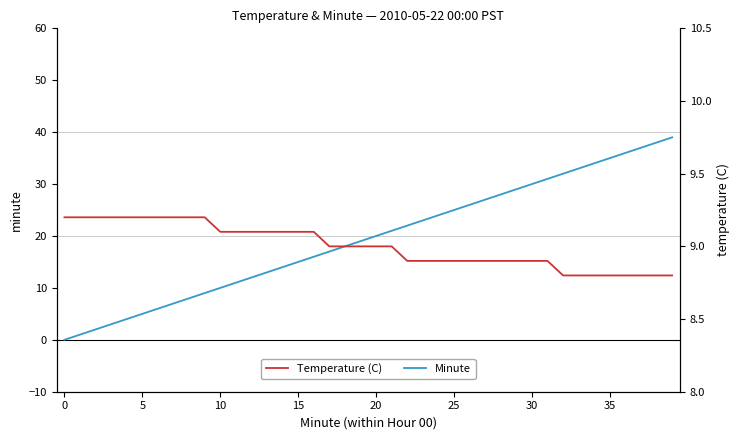

Count the number of categories in the chart.

40